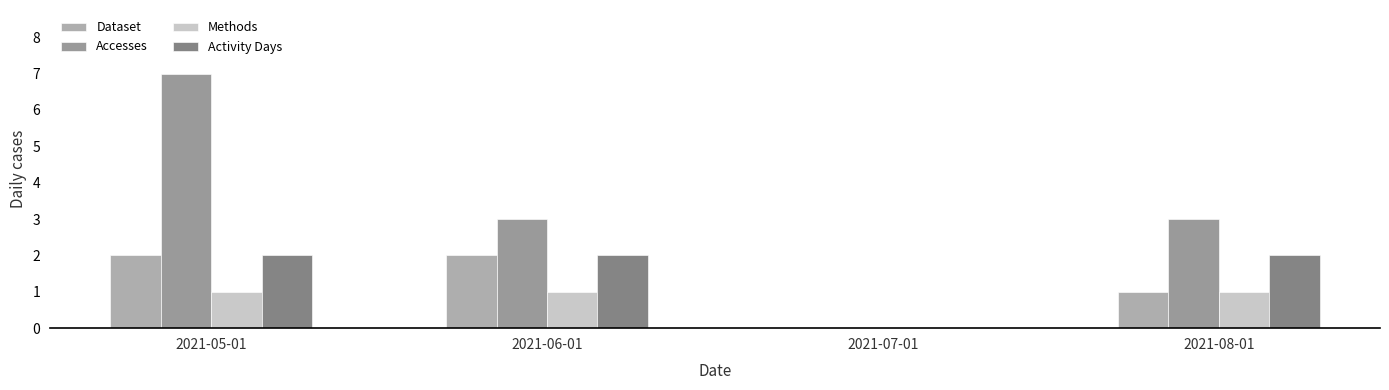

What are all the series names shown in the legend?

Dataset, Accesses, Methods, Activity Days